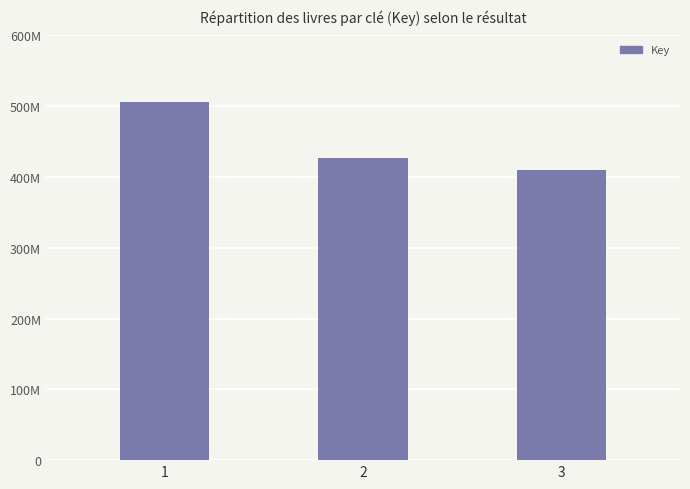

What is the difference between the maximum and minimum values?

96408310